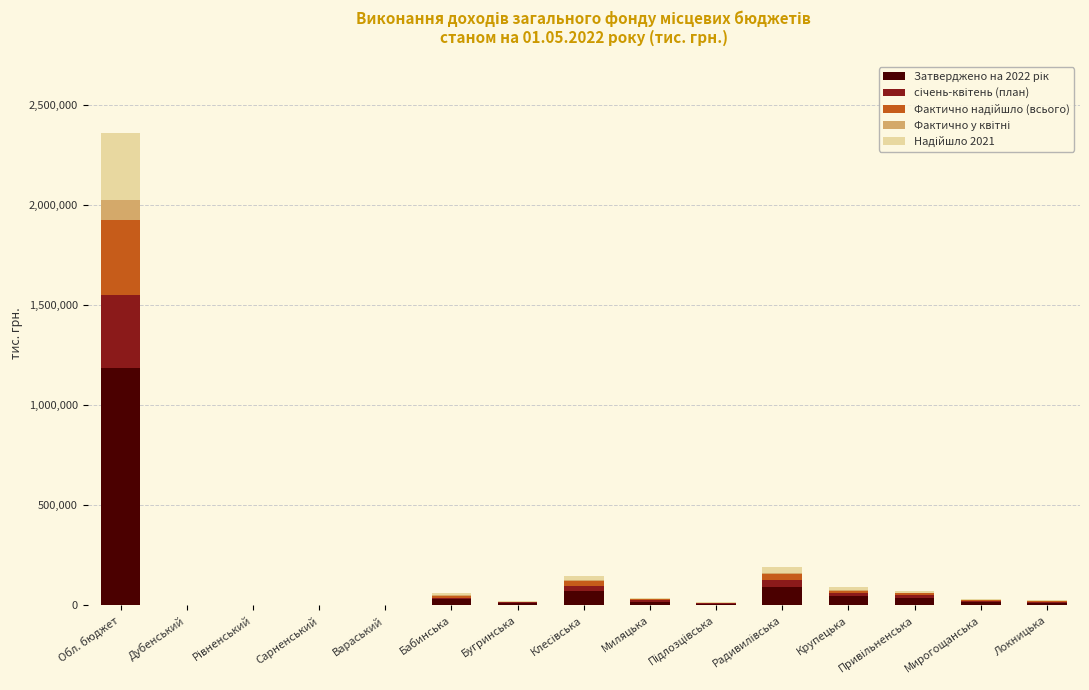

What is the total value across all series at Обл. бюджет?

2359893.2